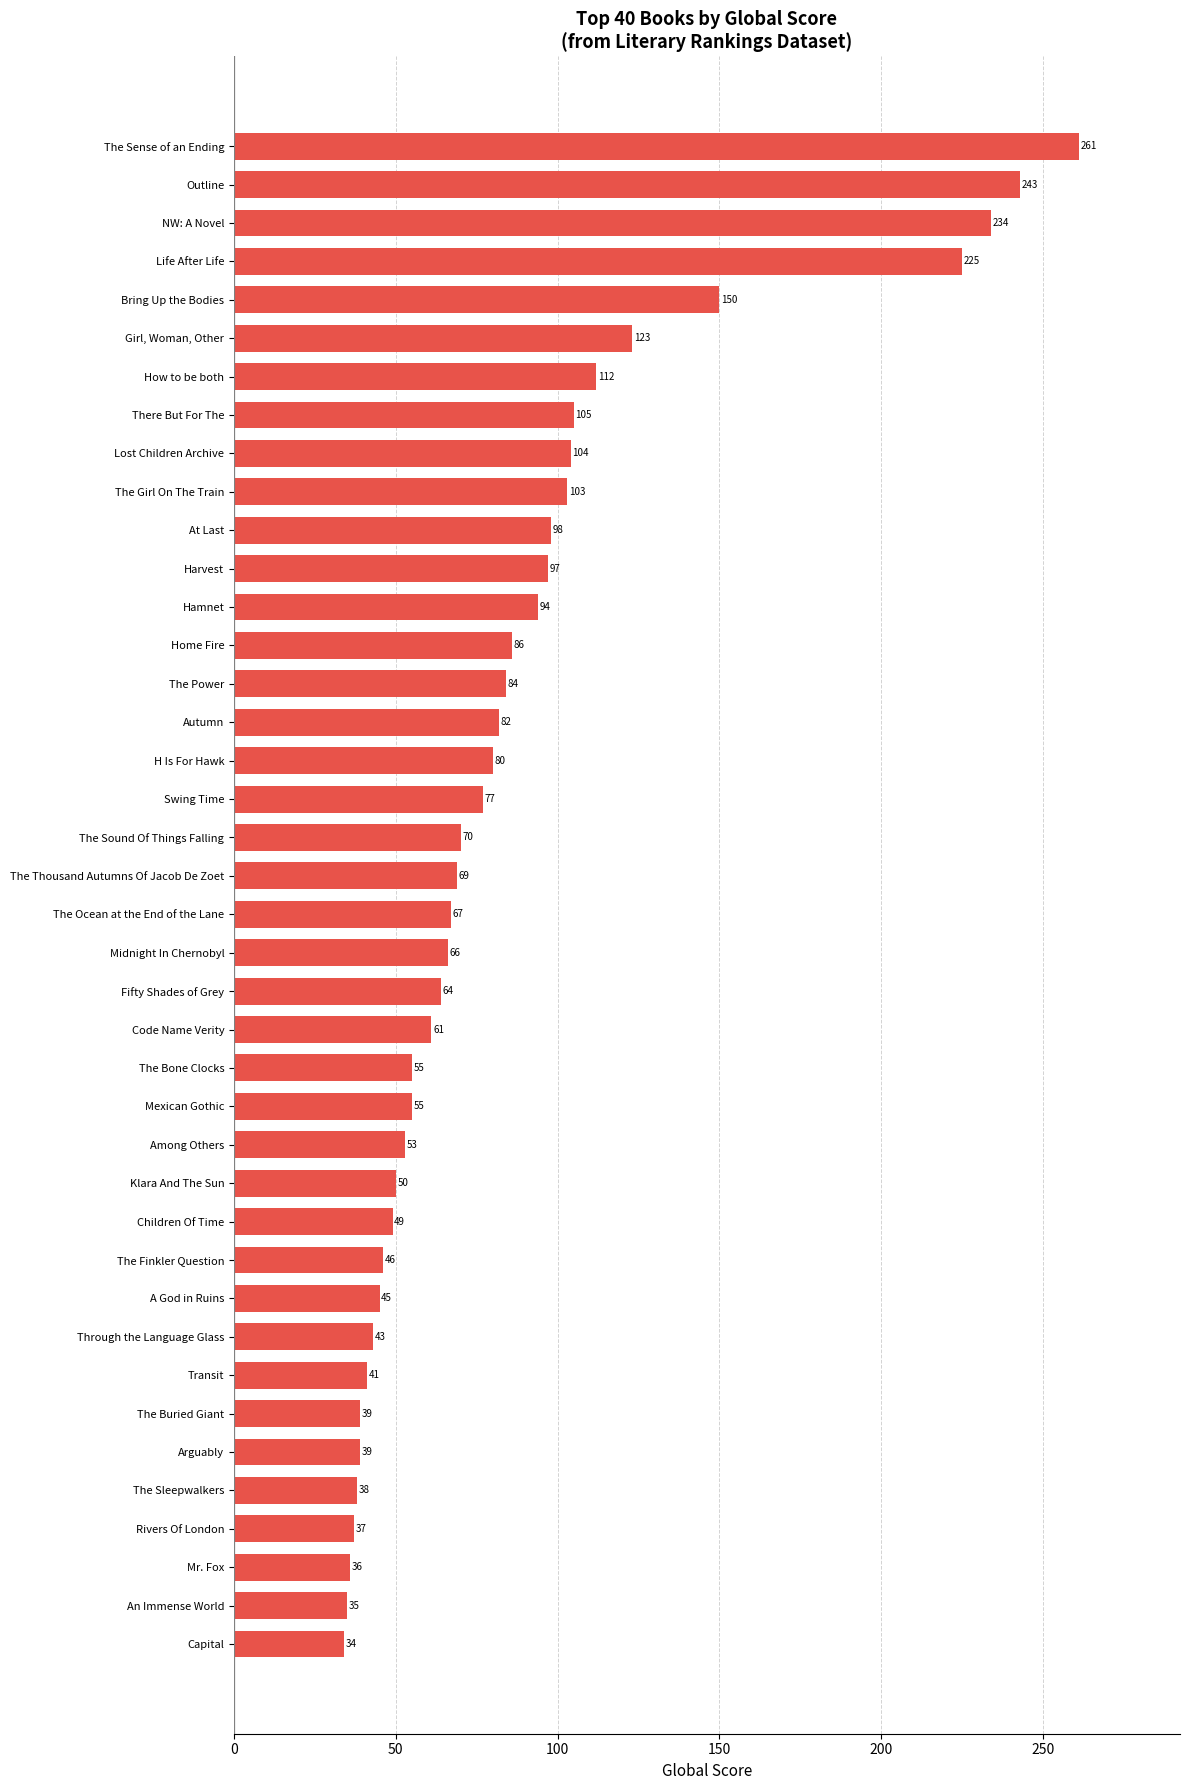

What is the label of the 27th bar from the bottom?

Home Fire